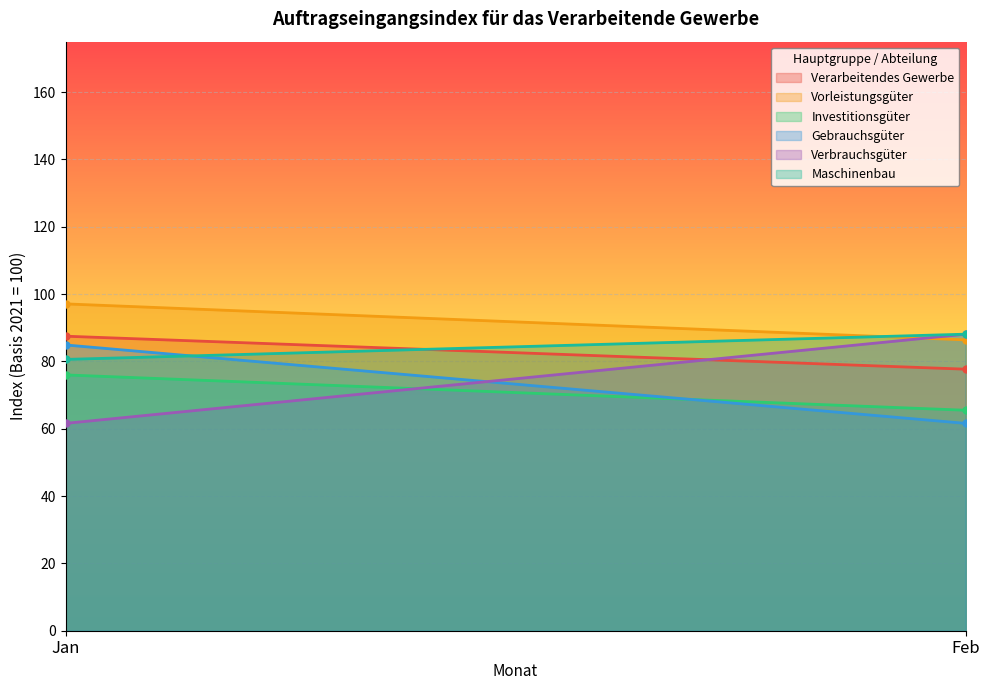

What is the minimum value for Verbrauchsgüter?

61.6